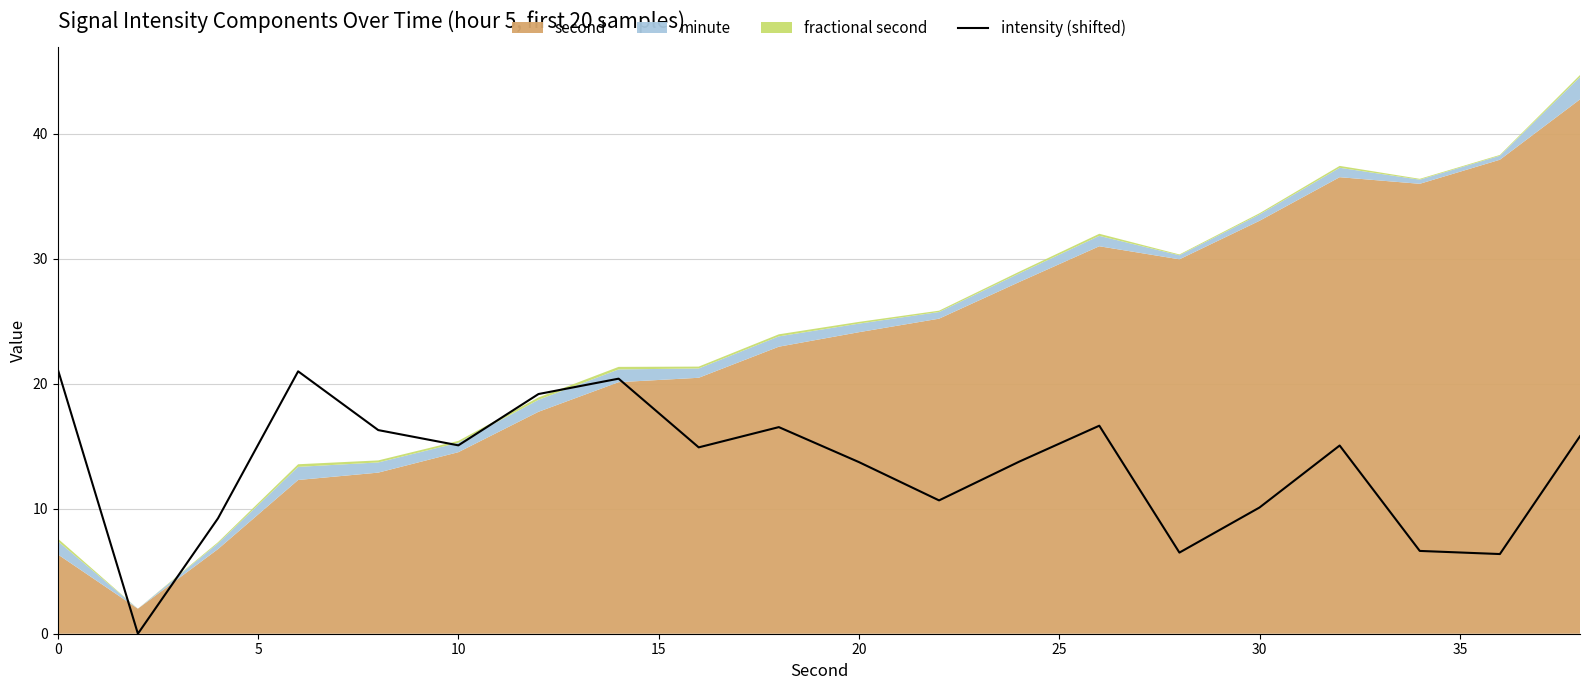

How many interior local peaks (higher than both neighbors) does the data have?

5